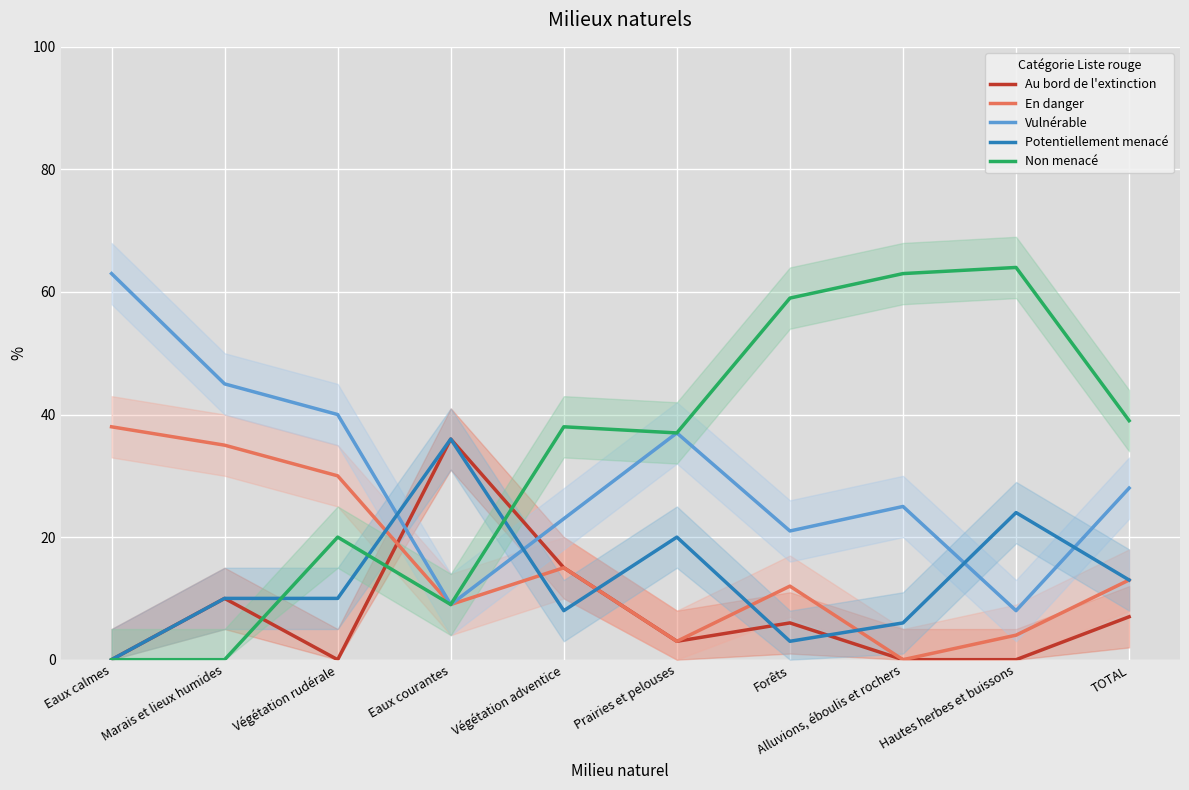

Reading left to right, transcribe all the data shown in this chart.

Au bord de l'extinction: 0	10	0	36	15	3	6	0	0	7
En danger: 38	35	30	9	15	3	12	0	4	13
Vulnérable: 63	45	40	9	23	37	21	25	8	28
Potentiellement menacé: 0	10	10	36	8	20	3	6	24	13
Non menacé: 0	0	20	9	38	37	59	63	64	39